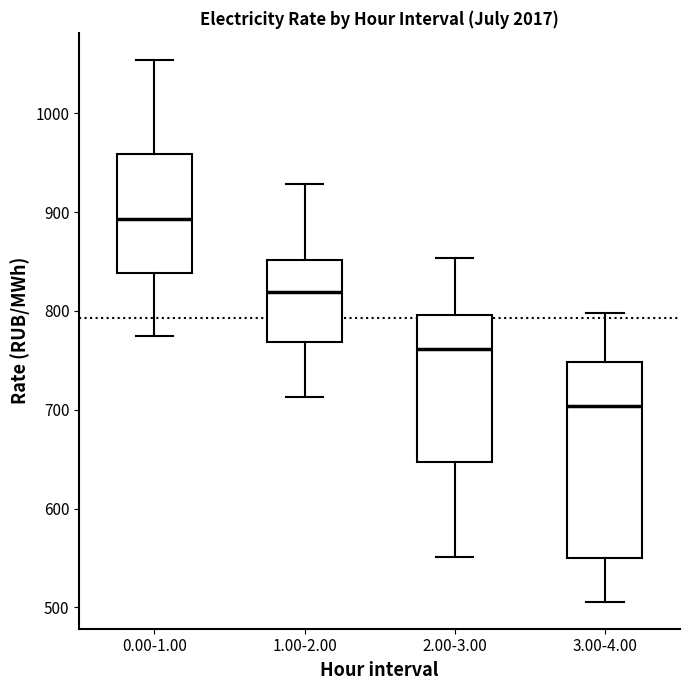

Where does the lower whisker of the box for 2.00-3.00 end on the y-axis? The values are not printed on the chart, so give them approximately, as read against the axis.

550